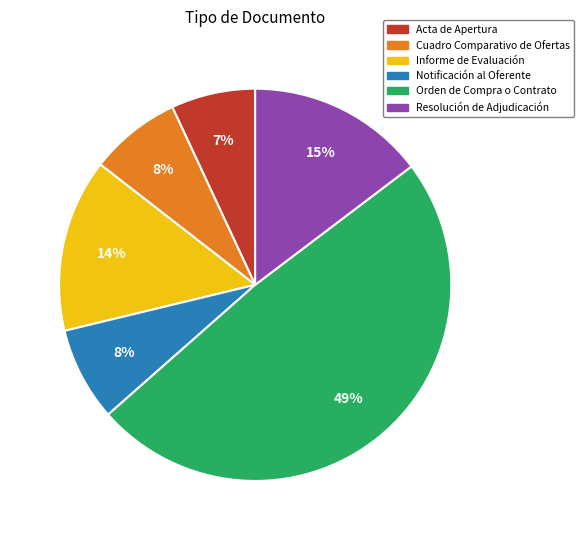

To the nearest percent, what portion does Acta de Apertura represent?

7%